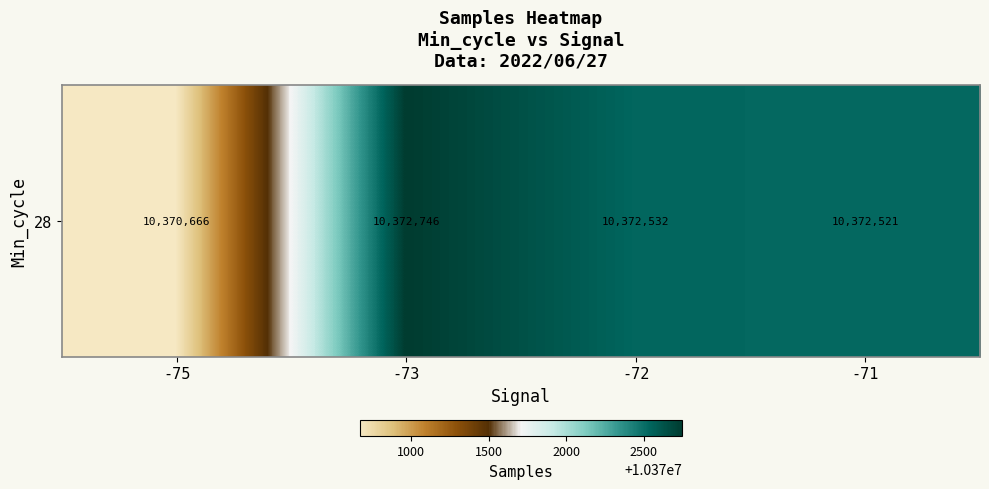

Which has a higher value, -73 or -75?

-73